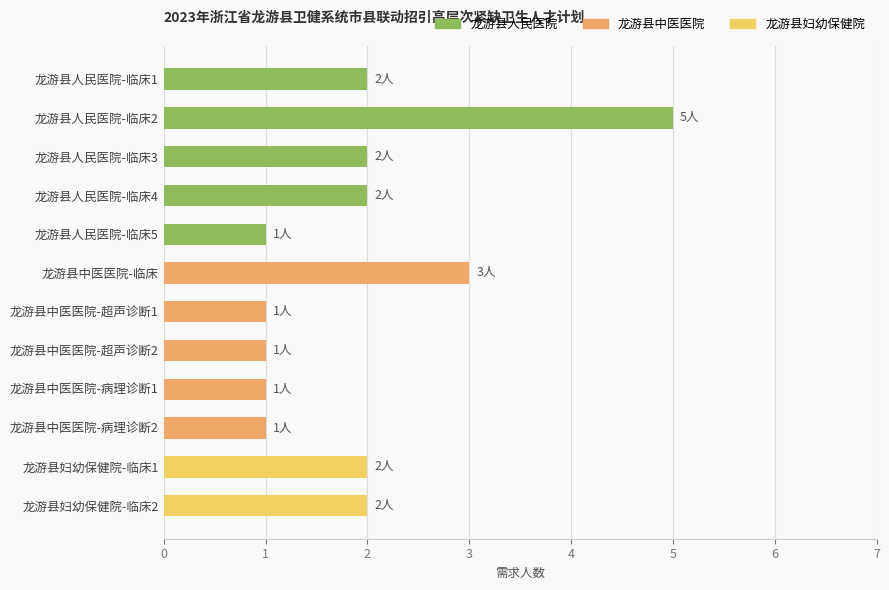

How many series are shown in this chart?

1